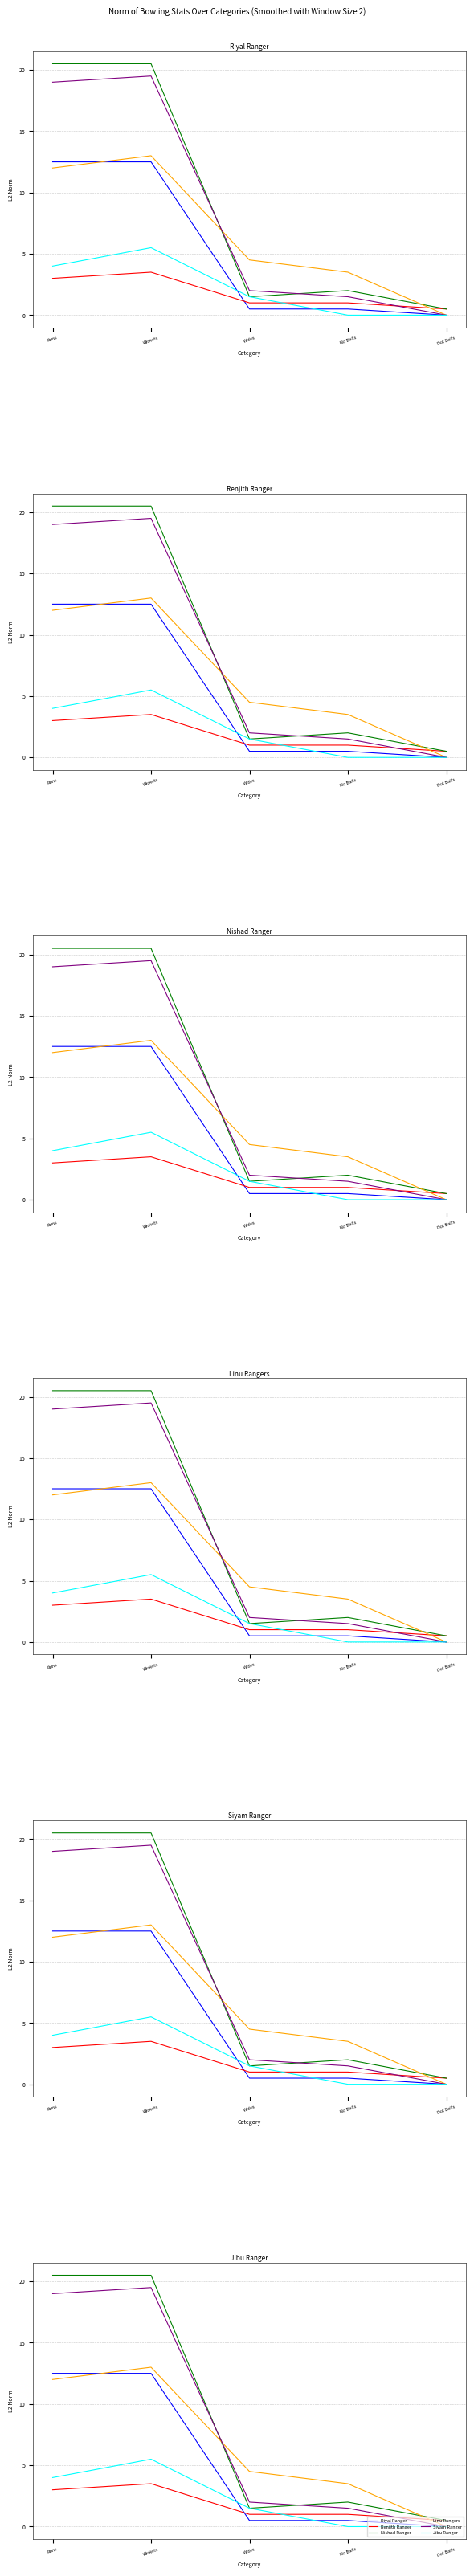

Which label corresponds to the smallest value in the chart?

Dot Balls